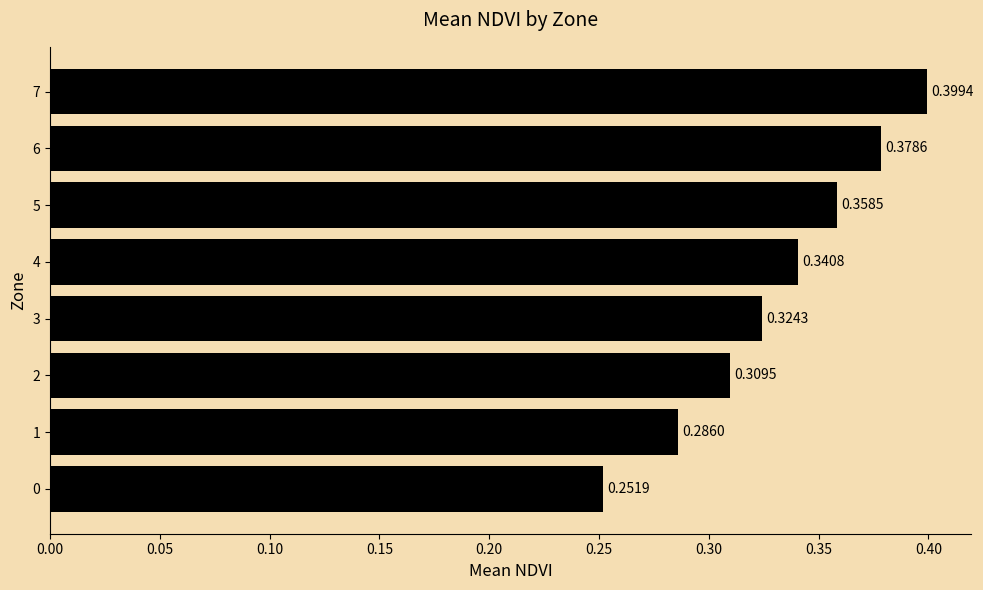

List the labels in order of value, largest first.

7, 6, 5, 4, 3, 2, 1, 0